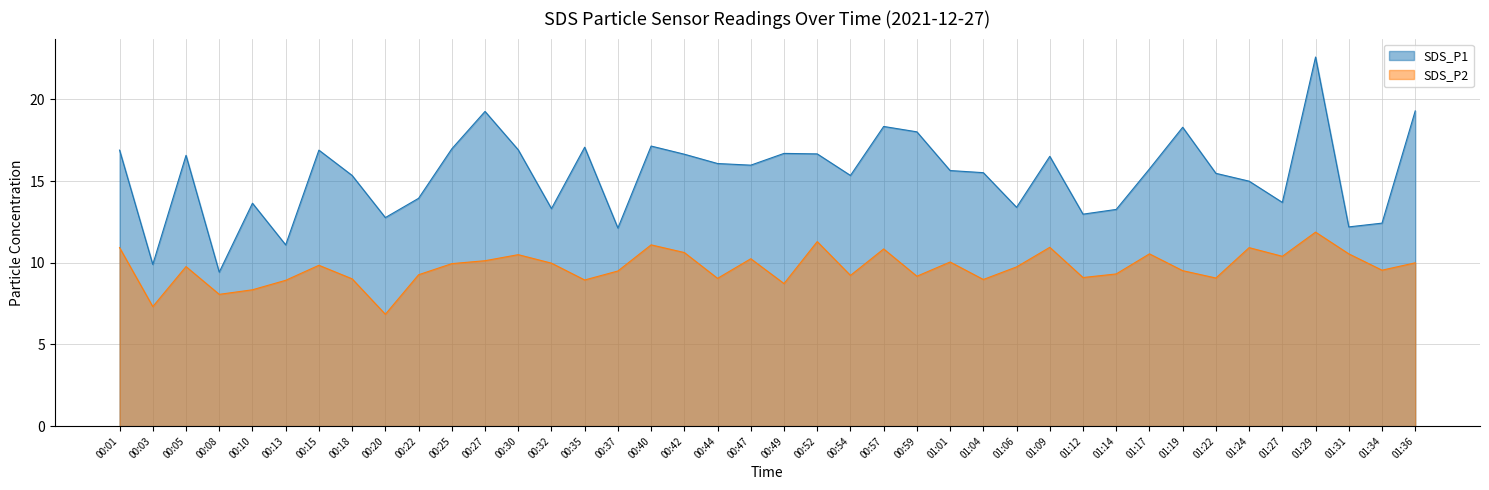

Which category has the highest value in the SDS_P2 series?

01:29